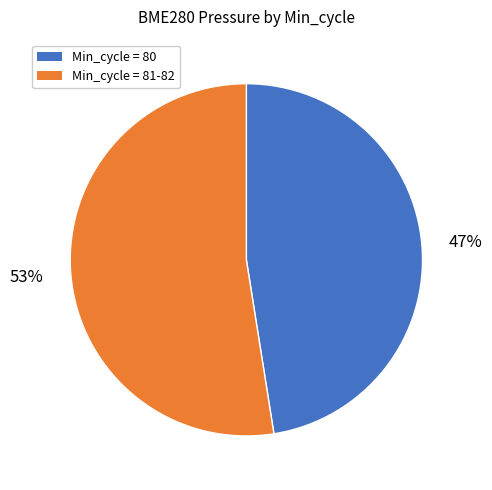

To the nearest percent, what is the average slice percentage?

50%